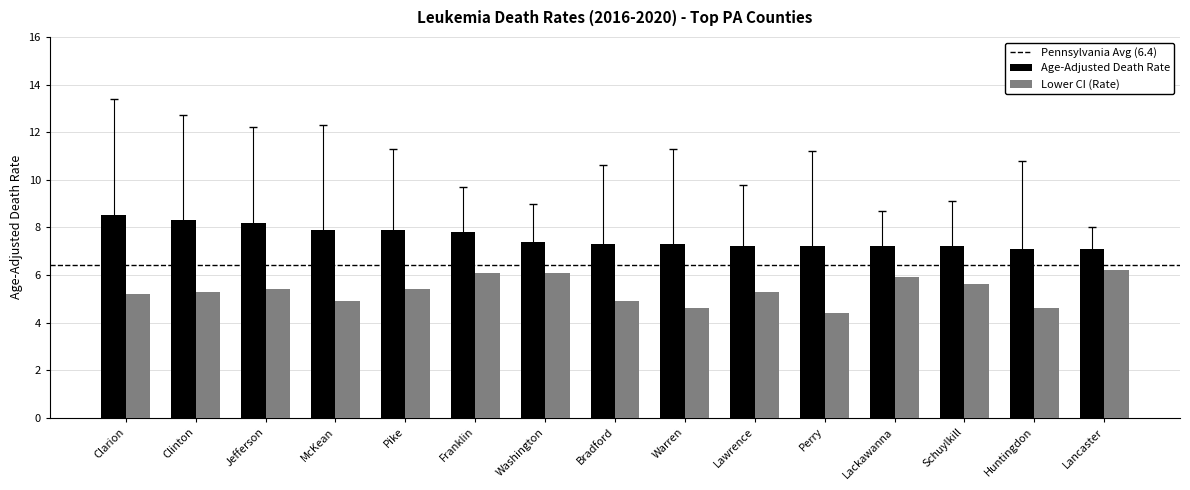

What is the total value across all series at Bradford?

12.2